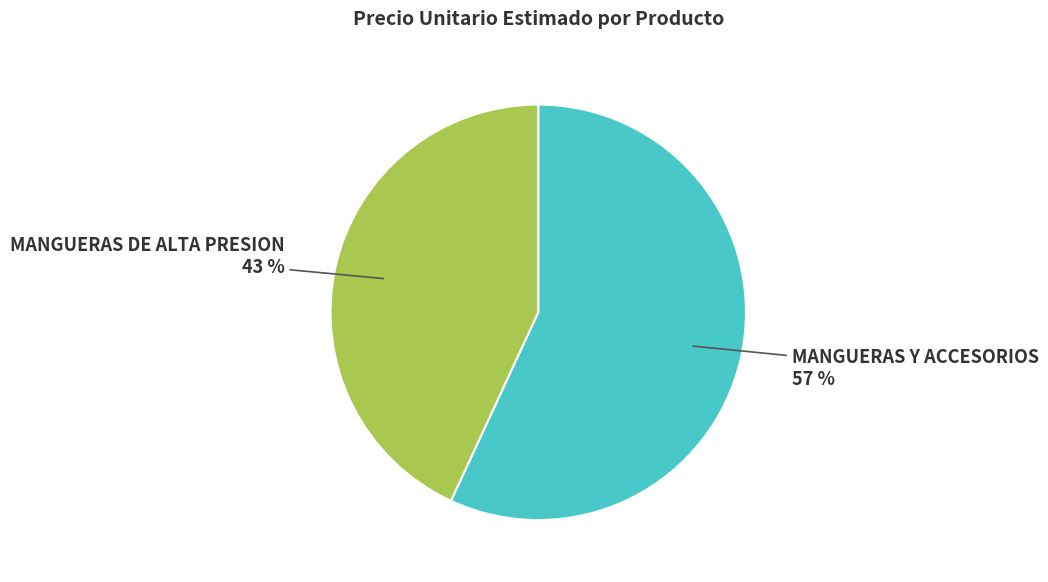

Does MANGUERAS DE ALTA PRESION represent more than half of the total?

No